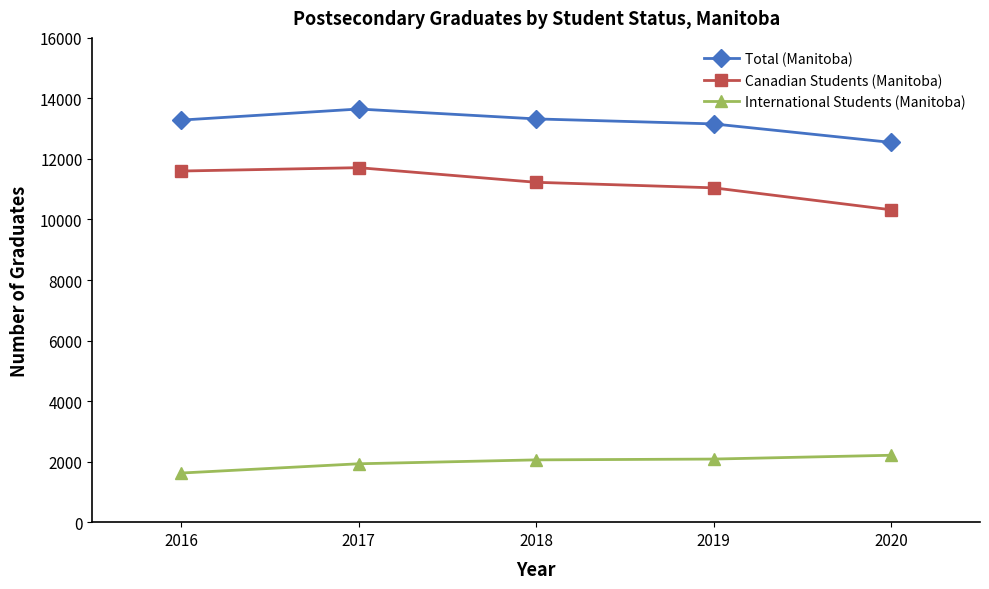

What is the difference between the maximum and minimum values in the Total (Manitoba) series?

1104